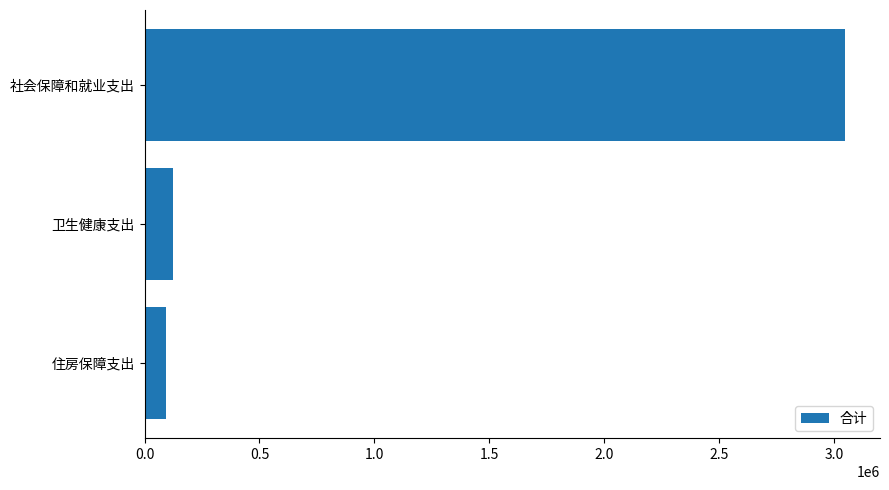

List the labels in order of value, smallest first.

住房保障支出, 卫生健康支出, 社会保障和就业支出